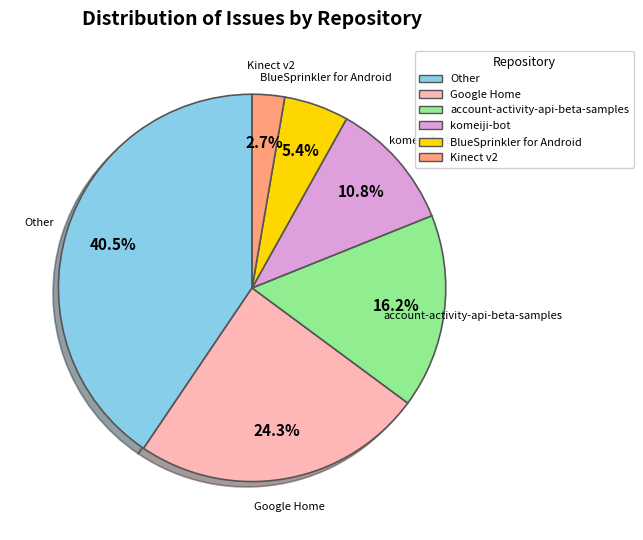

Is there a majority slice in this chart?

No